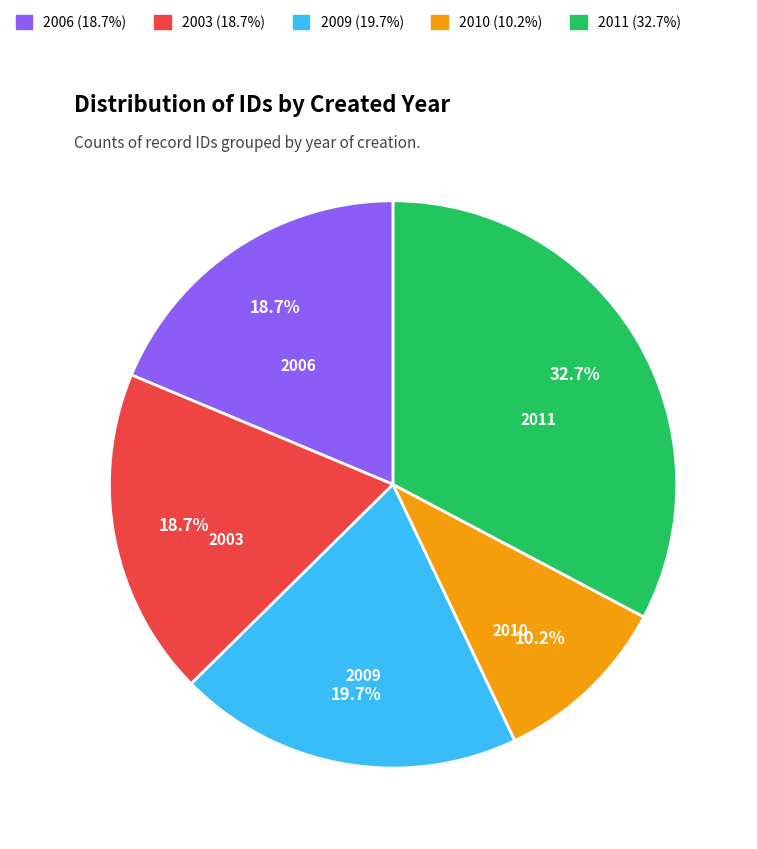

Is there a majority slice in this chart?

No